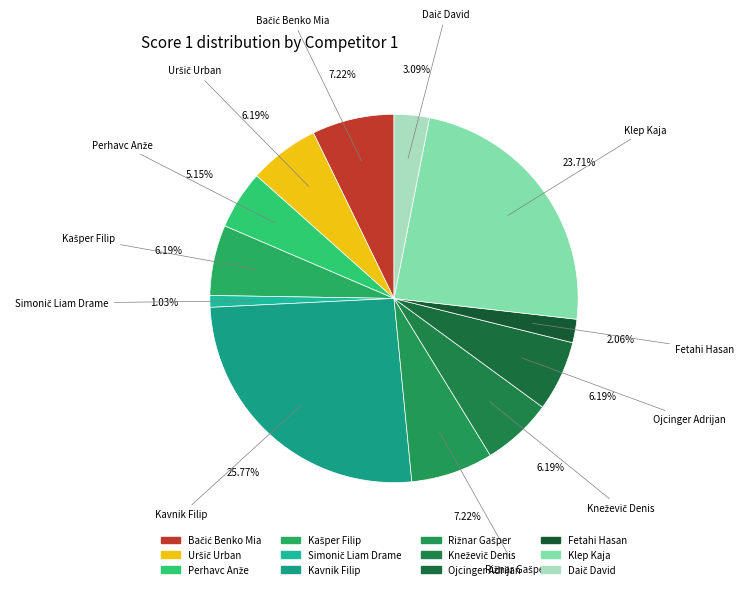

Count the number of slices in the pie.

12